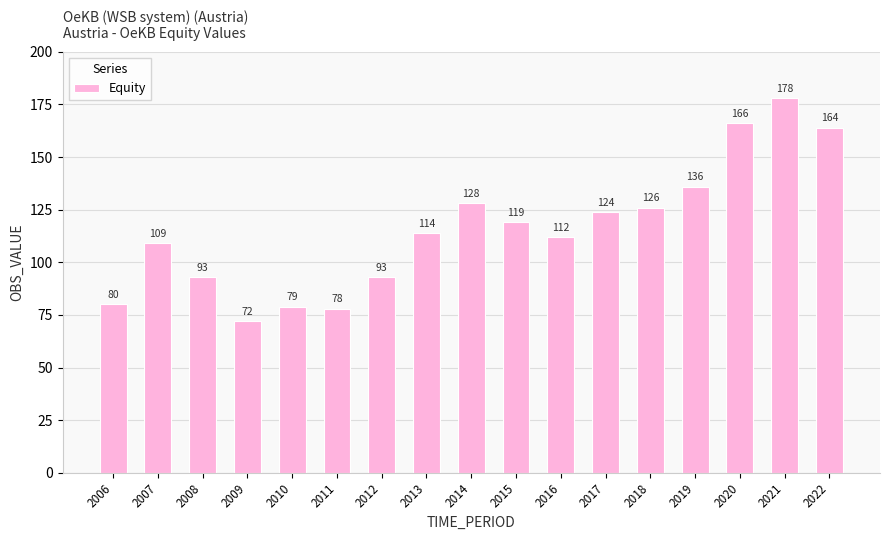

What is the average value?

116